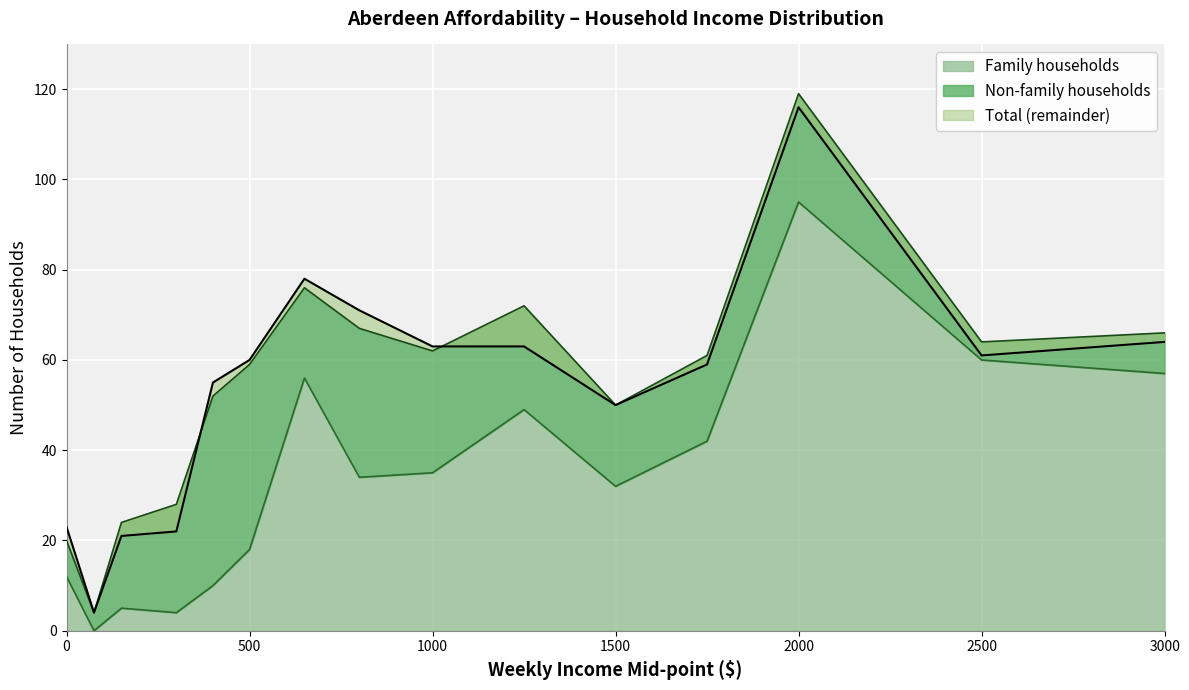

The Family households series shows 11 at 500. True or false?

False